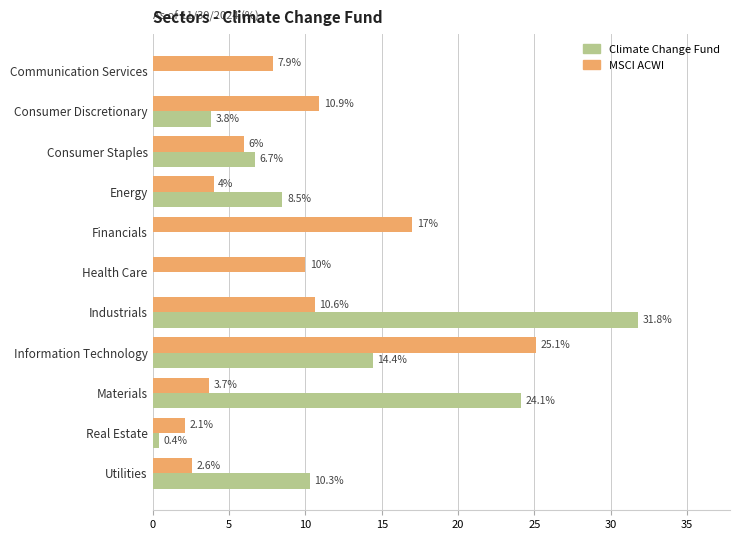

The Climate Change Fund series shows 16.0 at Health Care. True or false?

False